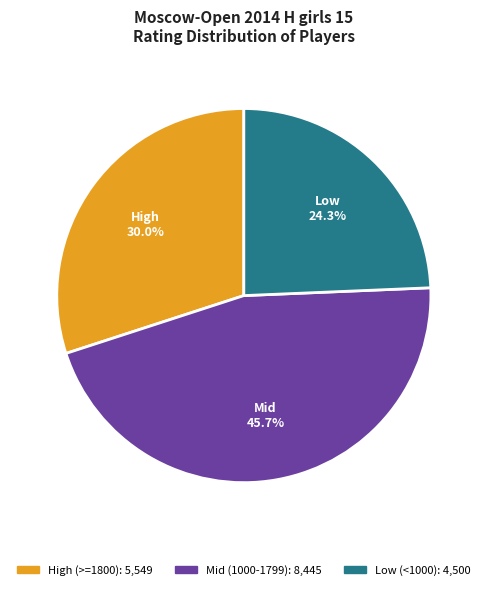

Is there a majority slice in this chart?

No